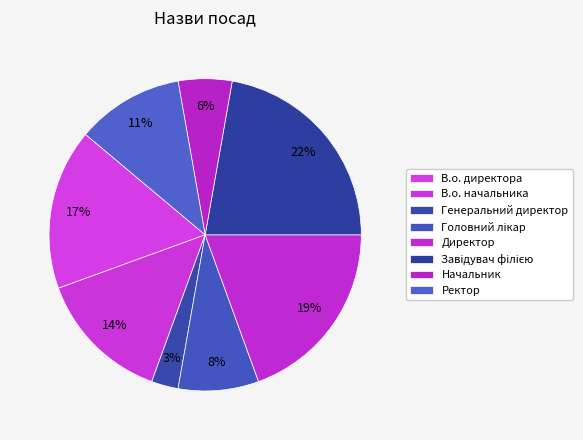

Is the sum of Головний лікар and В.о. директора greater than half?

No